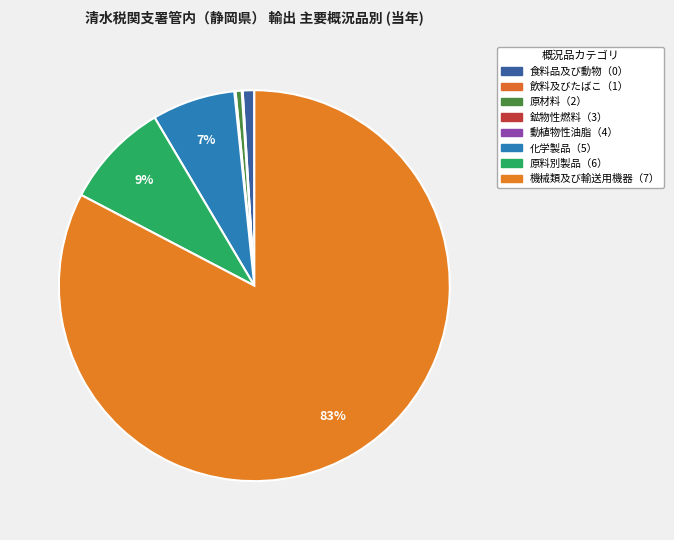

Is the sum of 食料品及び動物（0） and 化学製品（5） greater than half?

No